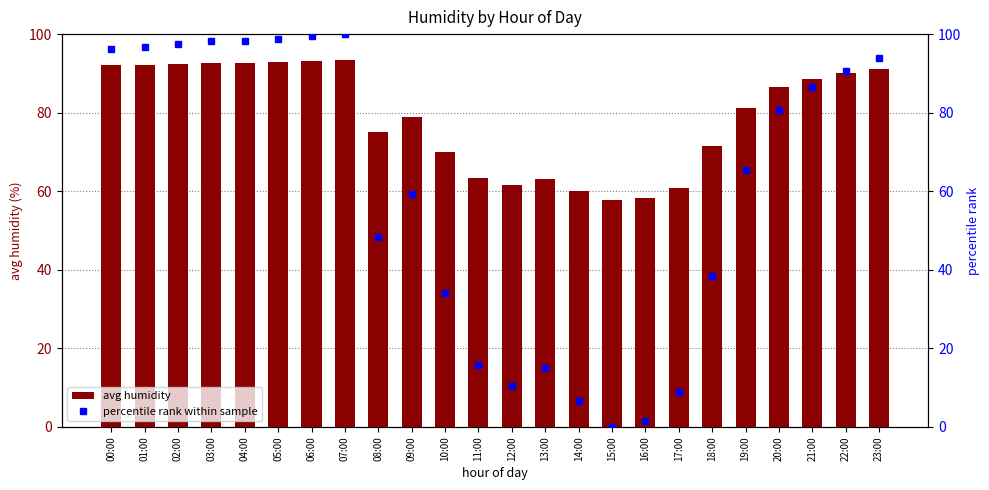

Is the value of percentile rank within sample at 13:00 greater than the value of avg humidity at 15:00?

No